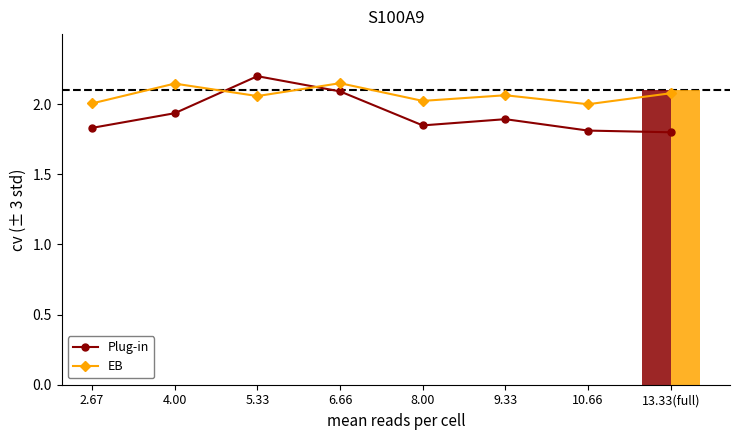

True or false: EB has a value of 1.4 at 6.66.

False